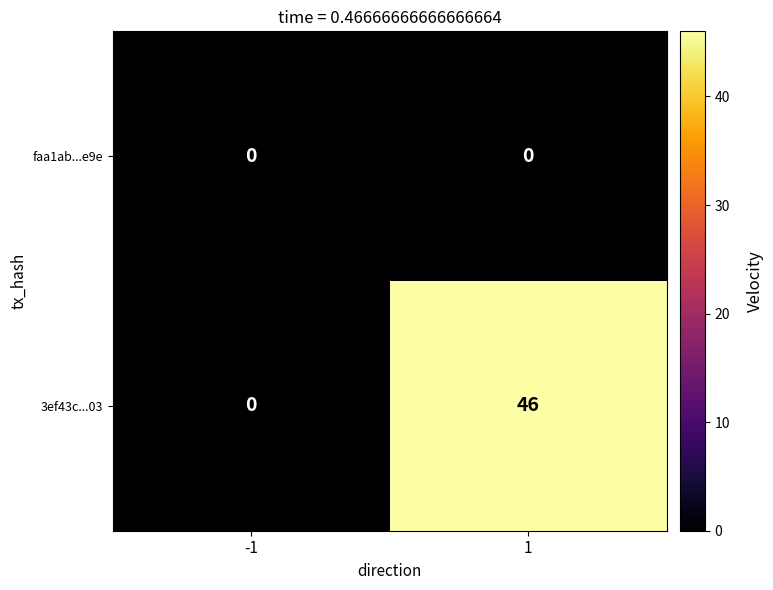

Which series has the largest total across all categories?

3ef43c...03